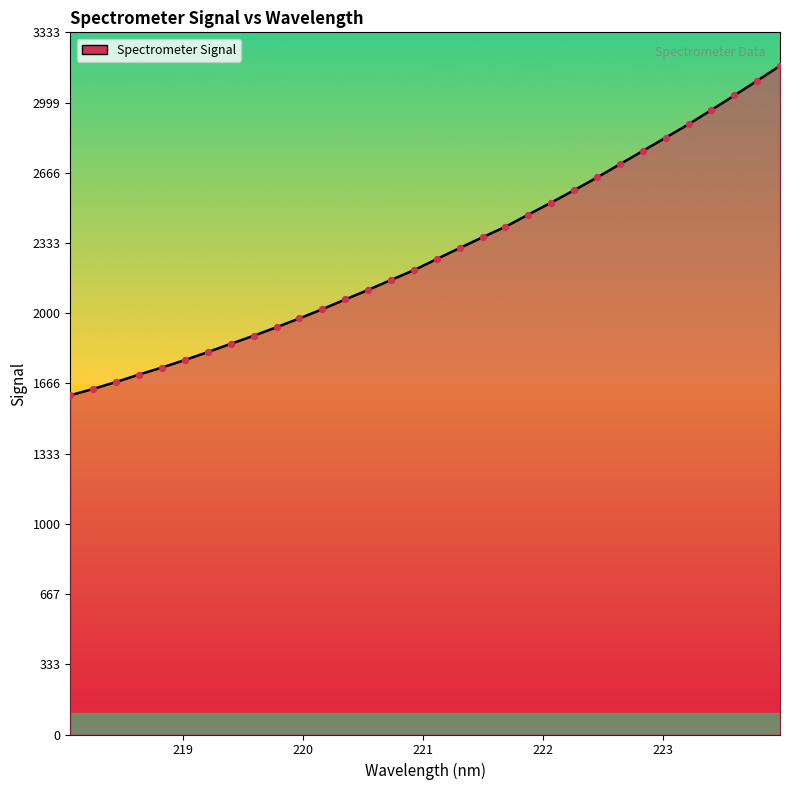

What is the maximum value shown in the chart?

3173.9